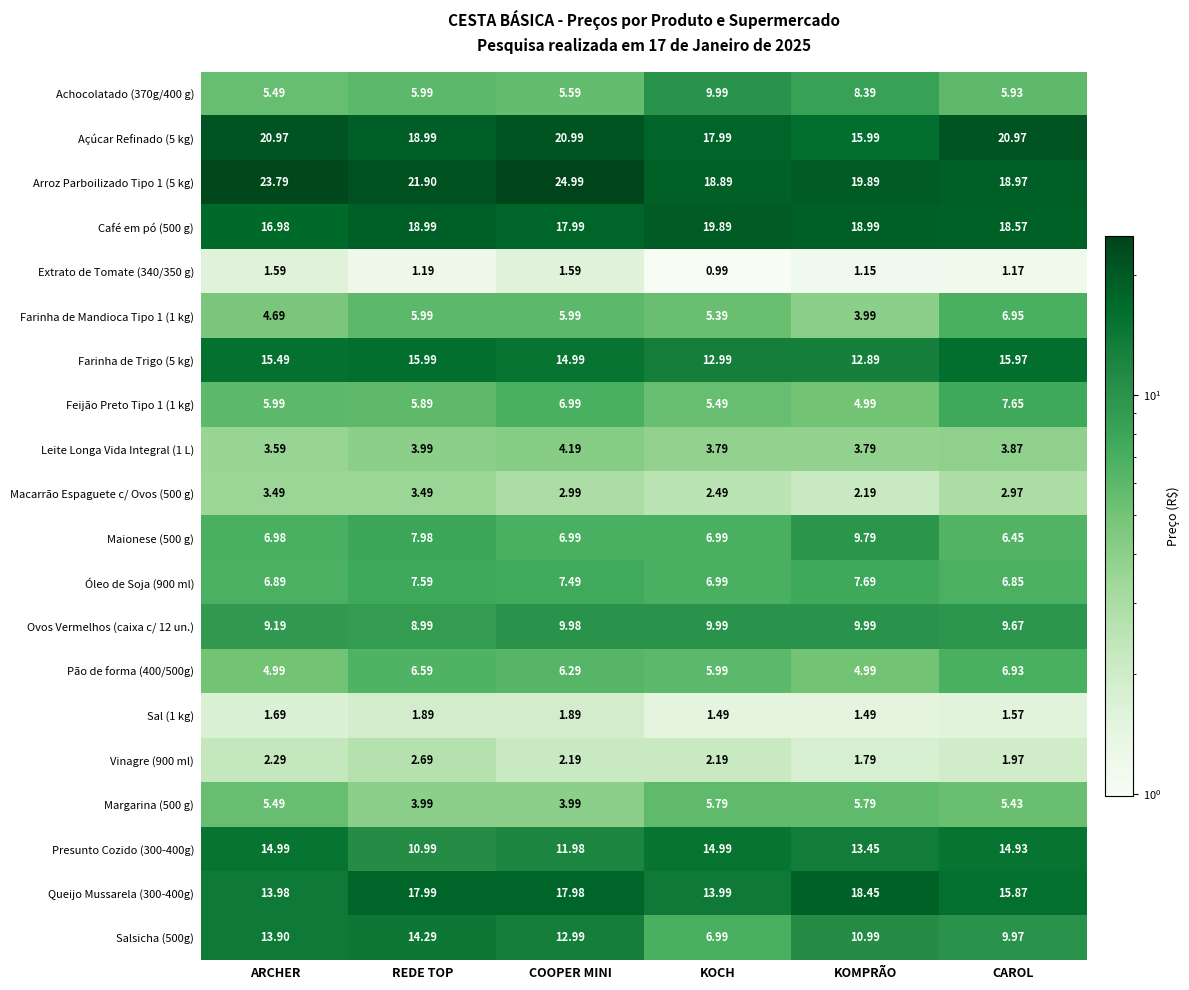

Which category has the highest value across all series?

COOPER MINI